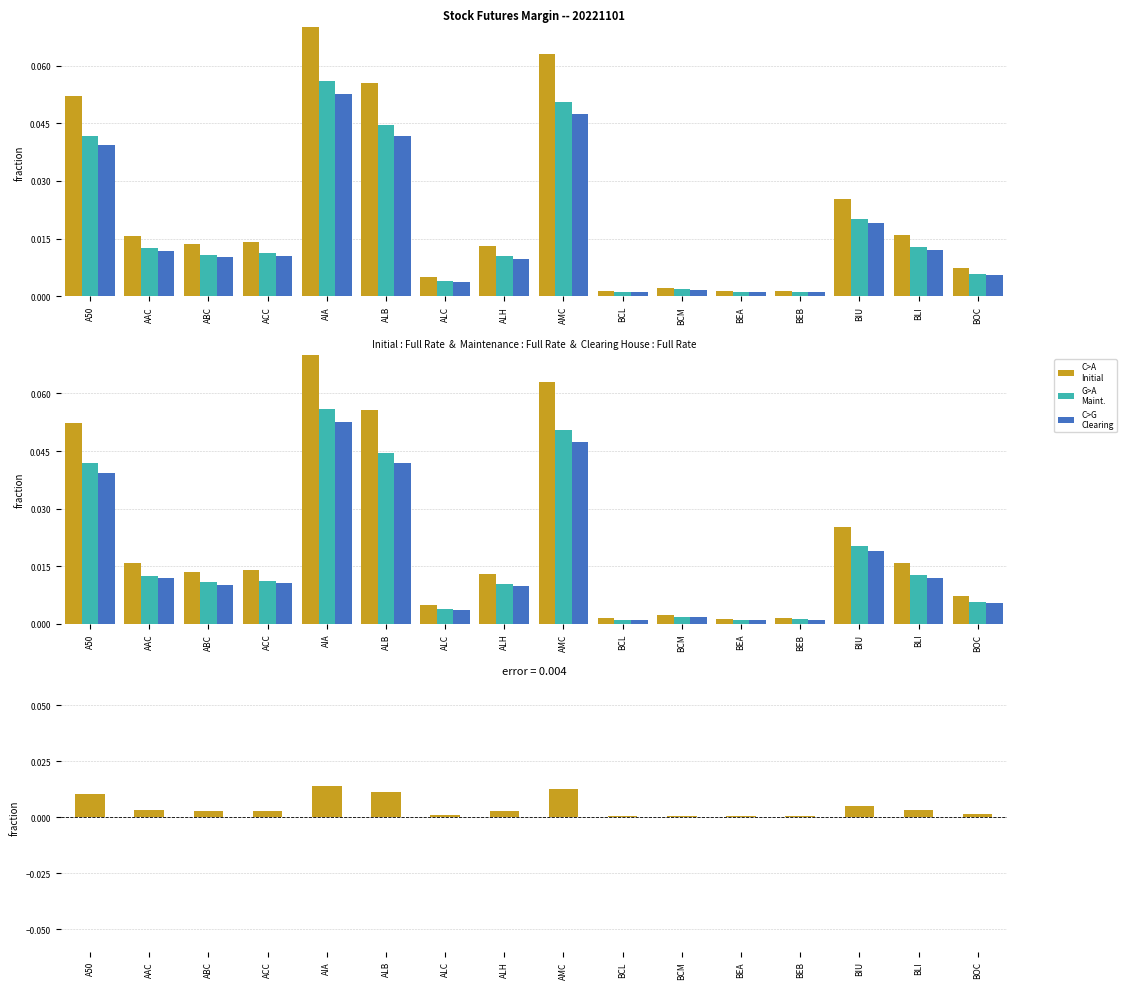

Reading left to right, transcribe all the data shown in this chart.

Initial (HK$): 0.1	0.0	0.0	0.0	0.1	0.1	0.0	0.0	0.1	0.0	0.0	0.0	0.0	0.0	0.0	0.0
Maintenance (HK$): 0.0	0.0	0.0	0.0	0.1	0.0	0.0	0.0	0.1	0.0	0.0	0.0	0.0	0.0	0.0	0.0
Clearing House (HK$): 0.0	0.0	0.0	0.0	0.1	0.0	0.0	0.0	0.0	0.0	0.0	0.0	0.0	0.0	0.0	0.0
Difference (Initial - Maintenance): 0.0	0.0	0.0	0.0	0.0	0.0	0.0	0.0	0.0	0.0	0.0	0.0	0.0	0.0	0.0	0.0